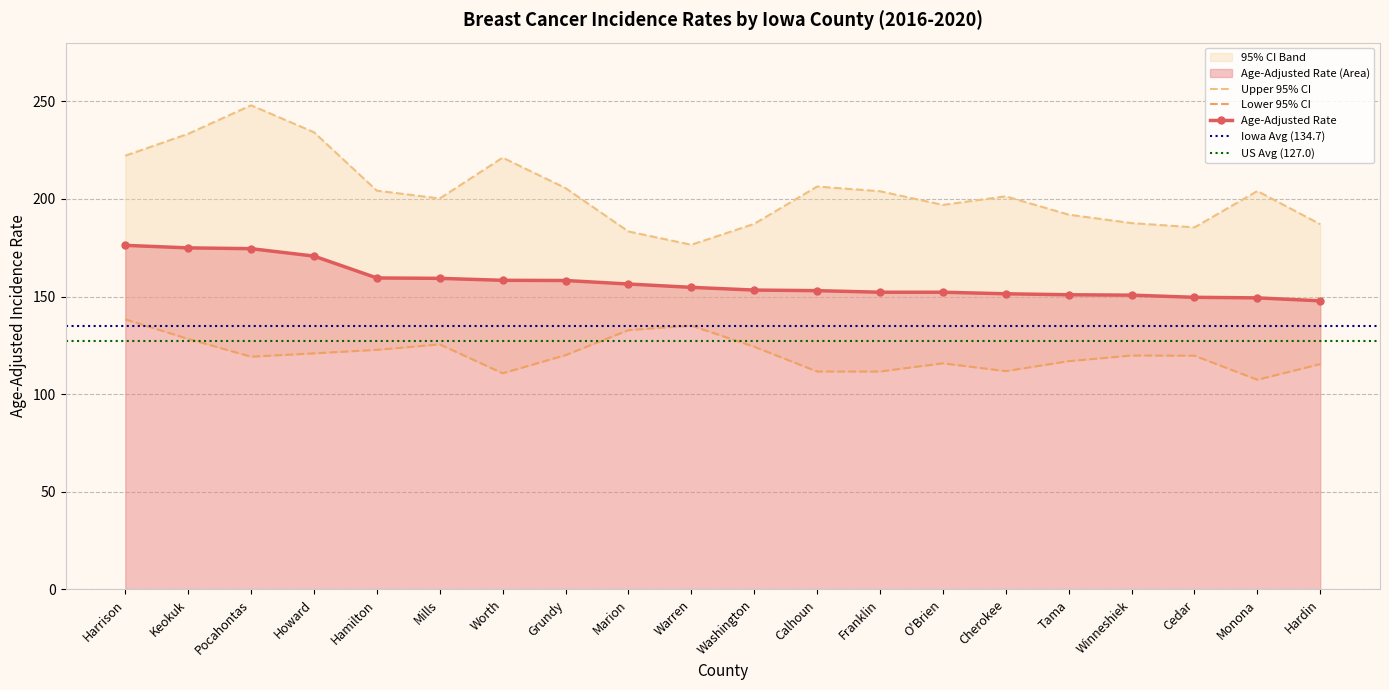

At which category does Lower 95% CI reach its first local peak?

Mills